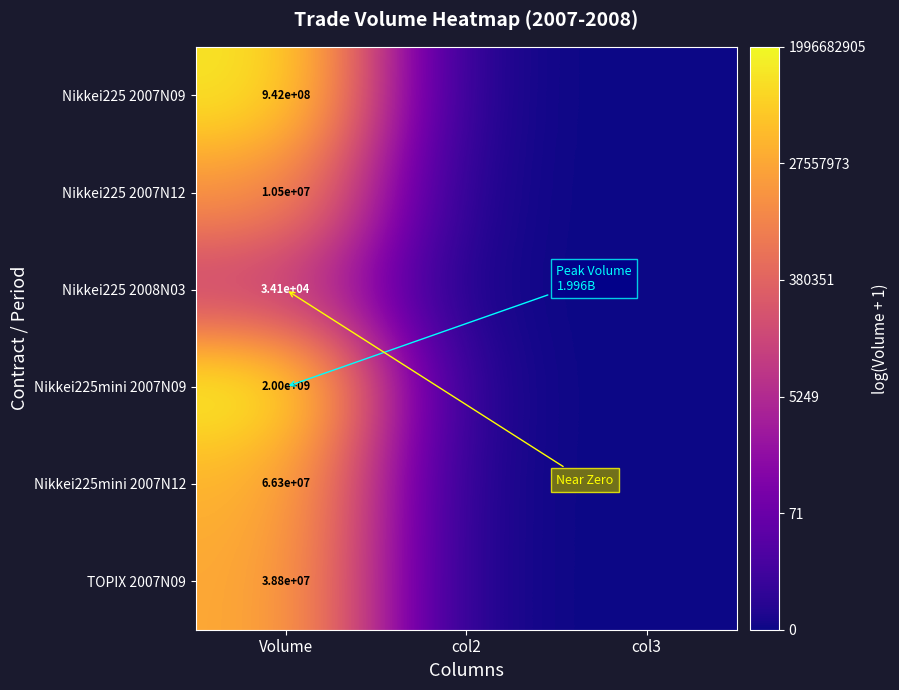

Is it true that Nikkei225 2007N09 equals 942000000 at Volume?

True